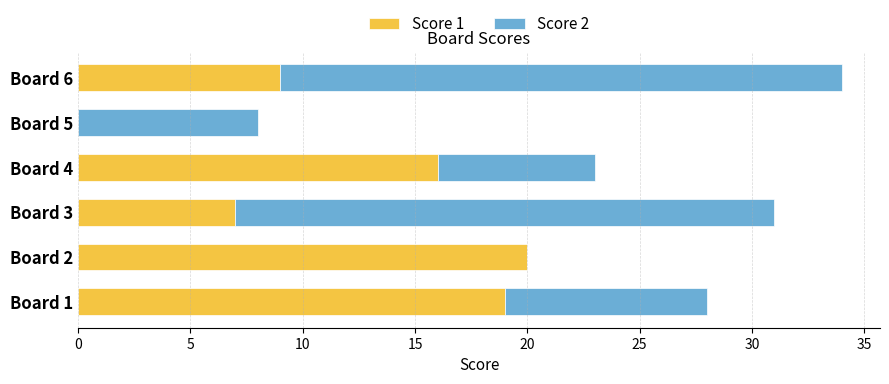

At which category is the sum across all series the highest?

Board 6